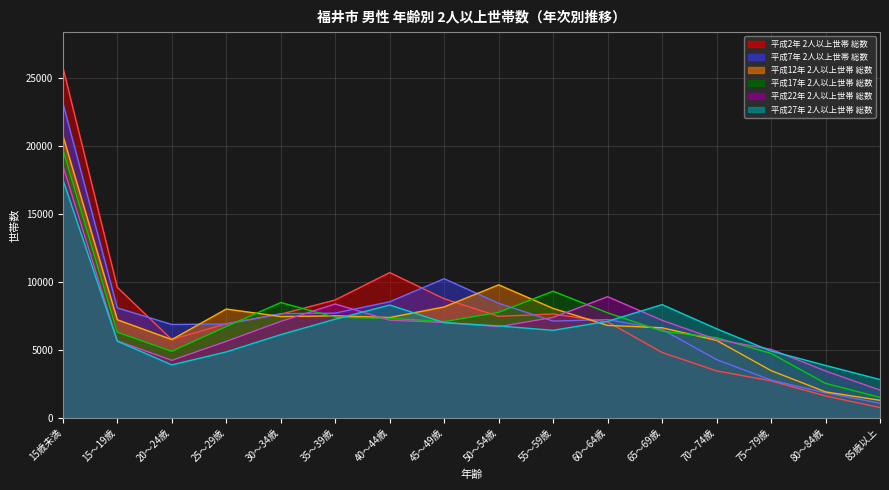

What is the total value across all series at 25～29歳?

39100